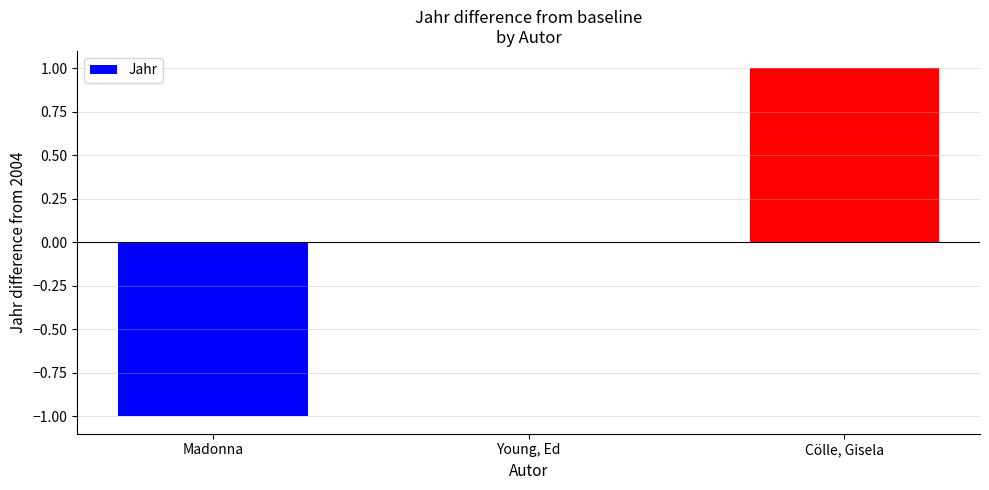

Which label corresponds to the largest value in the chart?

Cölle, Gisela